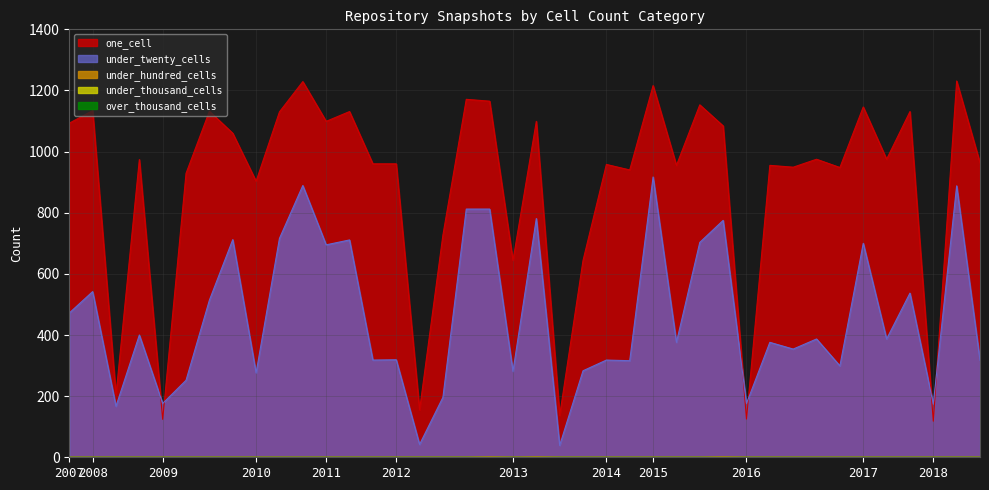

True or false: one_cell and under_twenty_cells intersect in this chart.

True